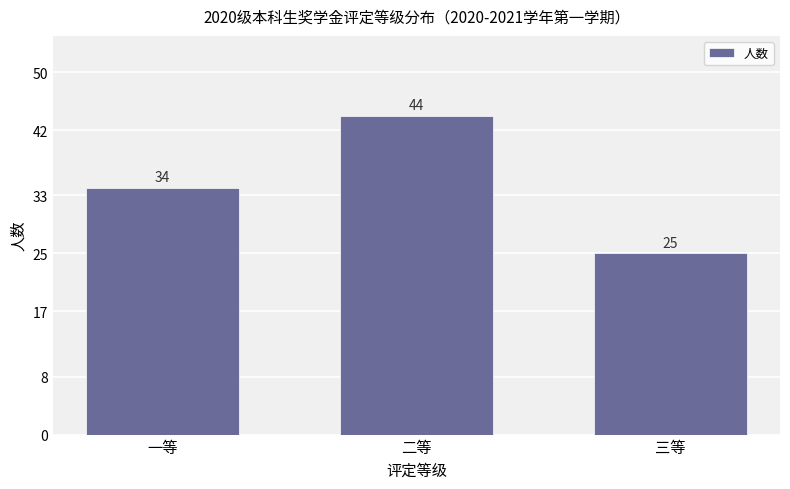

List the labels in order of value, largest first.

二等, 一等, 三等